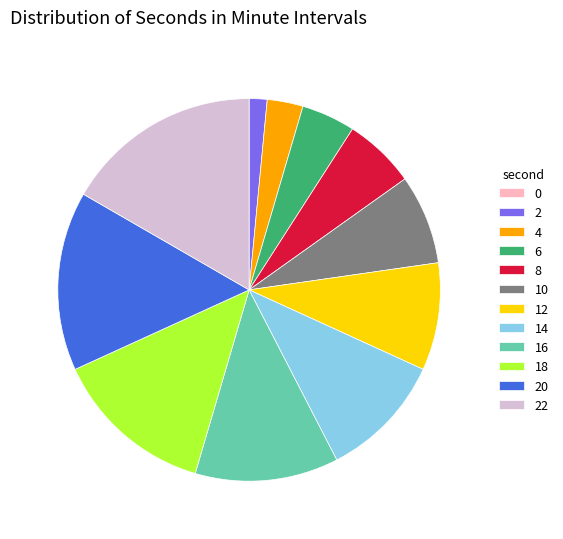

Does 22 represent more than half of the total?

No